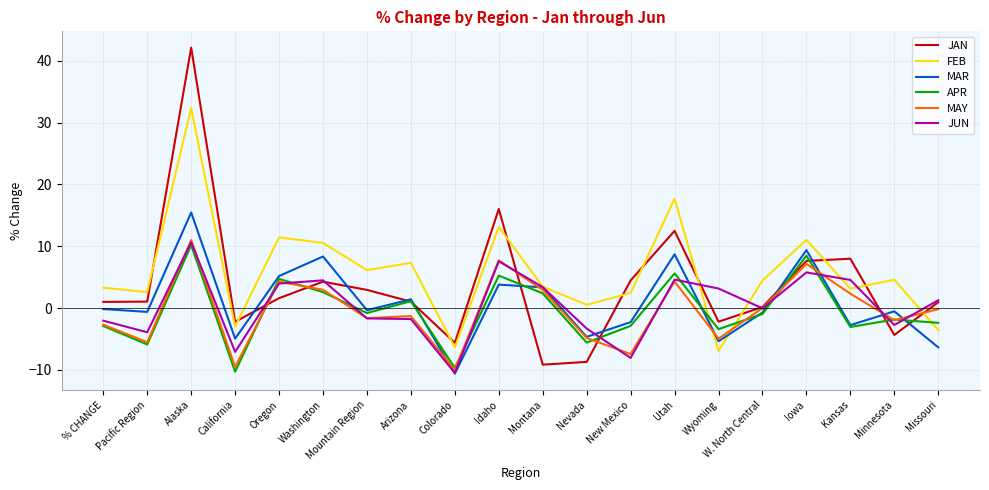

At which label does JAN reach its peak?

Alaska